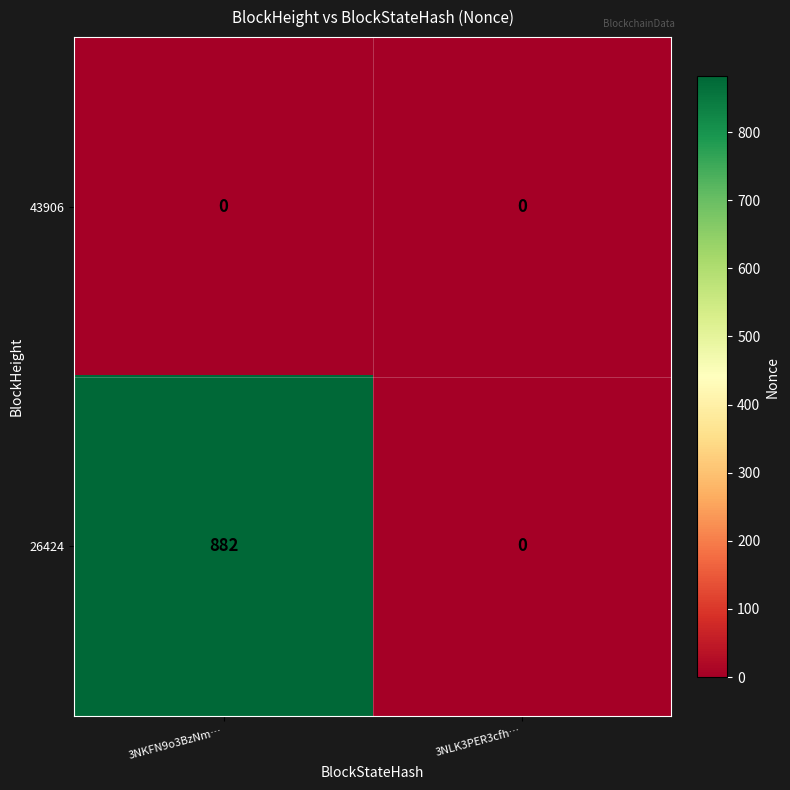

What is the total value across all series at 3NKFN9o3BzNm…?

882